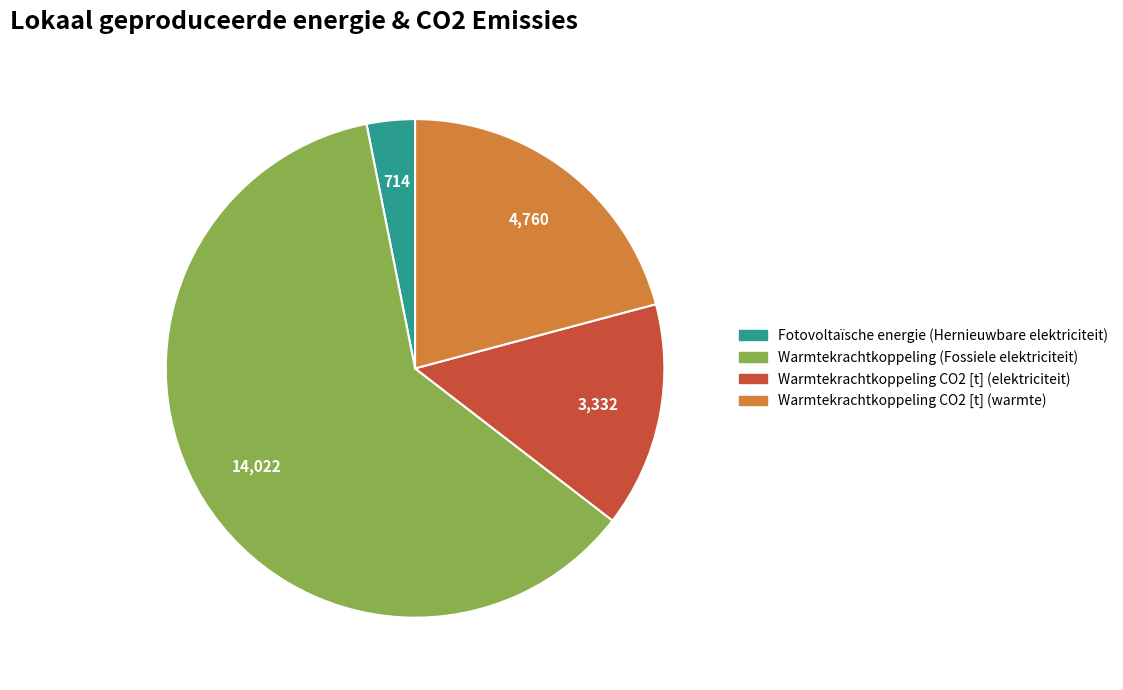

Which slice is the smallest?

Fotovoltaïsche energie (Hernieuwbare elektriciteit)